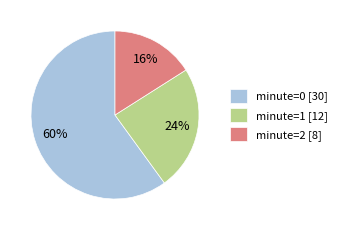

To the nearest percent, what is the average slice percentage?

33%